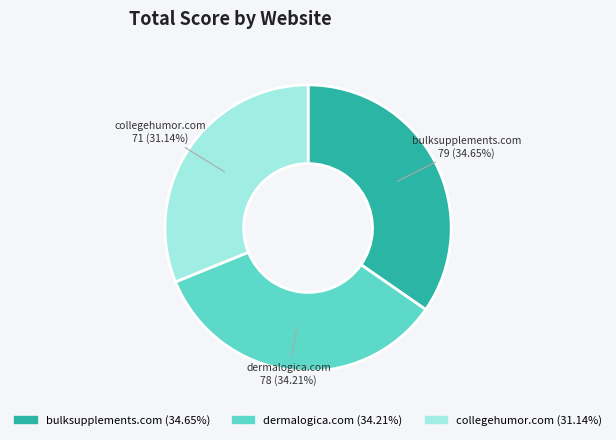

What is the smallest slice in the pie chart?

collegehumor.com